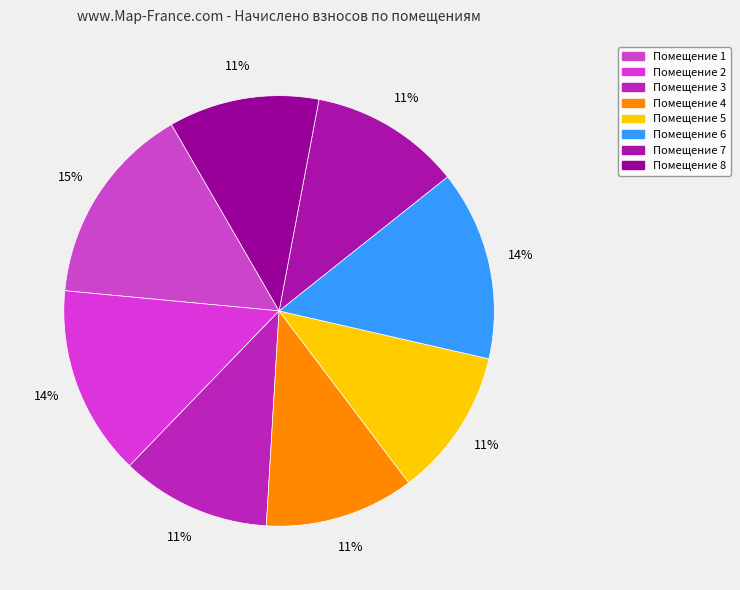

Count the number of slices in the pie.

8